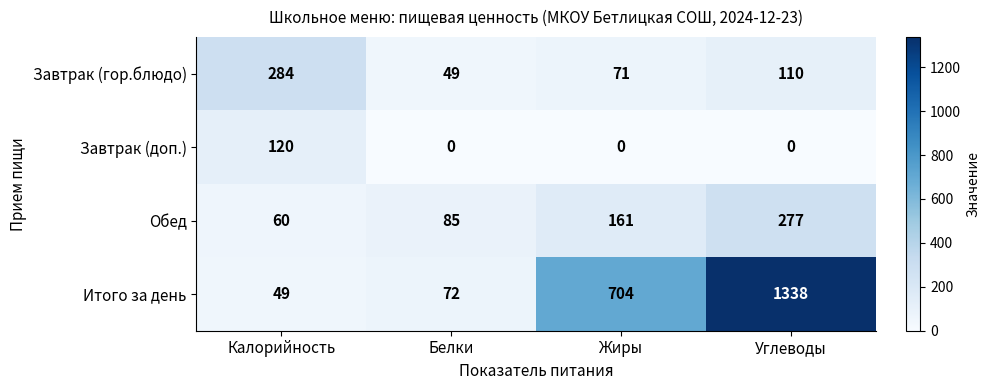

Which series changed the most between Белки and Углеводы?

Итого за день